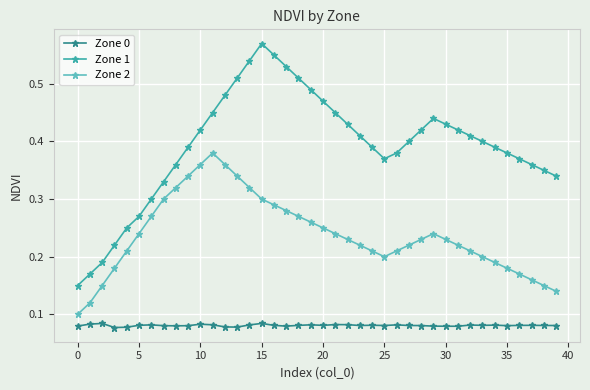

Which series has the widest spread of values?

Zone 1